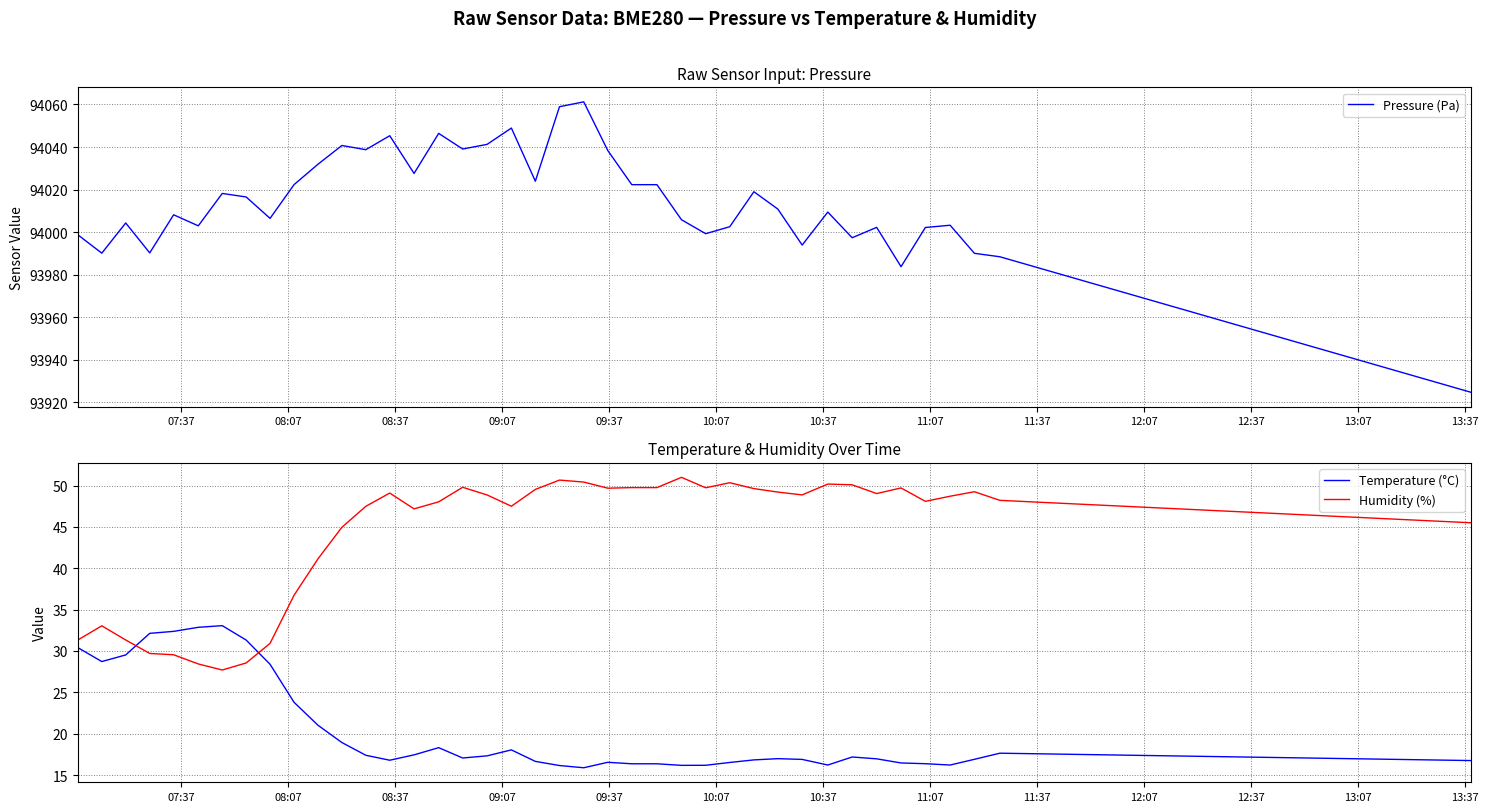

True or false: Pressure (Pa) and Temperature (°C) cross at least once.

False